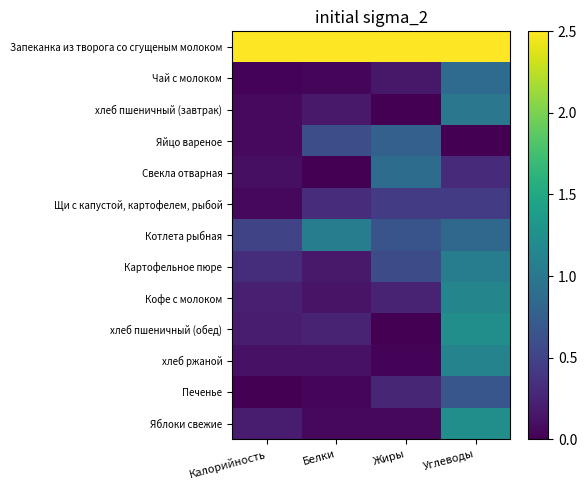

List the series in order of their peak value, lowest first.

Щи с капустой, картофелем, рыбой, Печенье, Яйцо вареное, Чай с молоком, Свекла отварная, хлеб пшеничный (завтрак), Картофельное пюре, Котлета рыбная, хлеб ржаной, Кофе с молоком, Яблоки свежие, хлеб пшеничный (обед), Запеканка из творога со сгущеным молоком